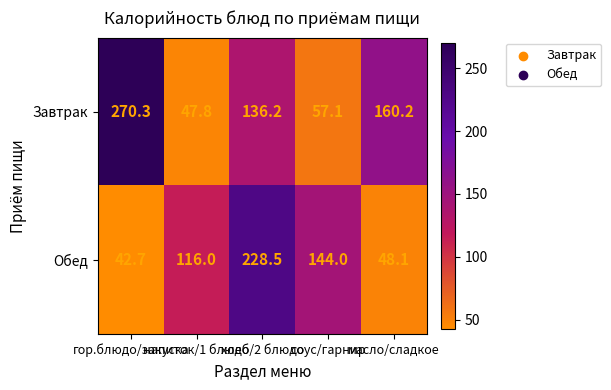

What is the difference between the maximum and minimum values in the Завтрак series?

222.5